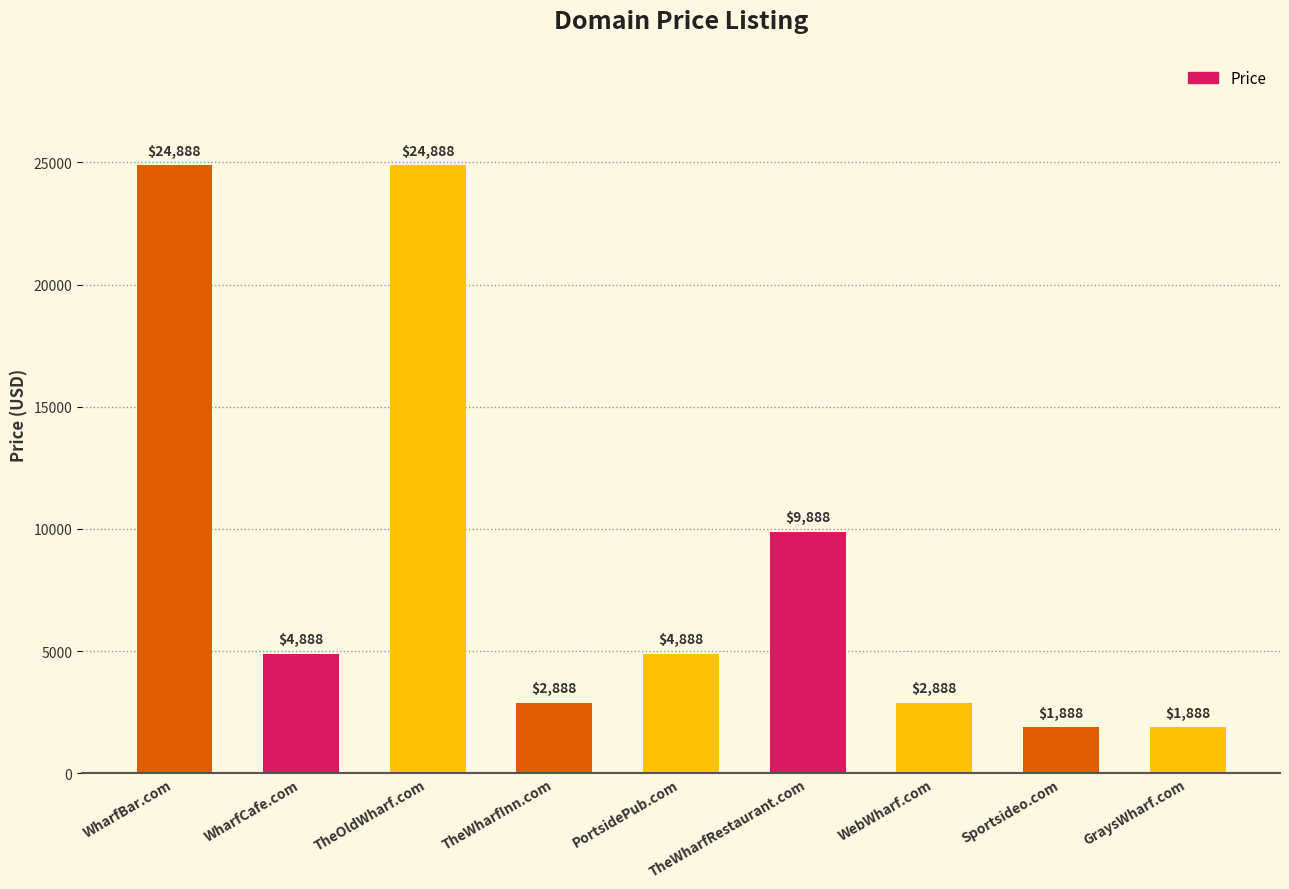

What is the maximum value shown in the chart?

24888